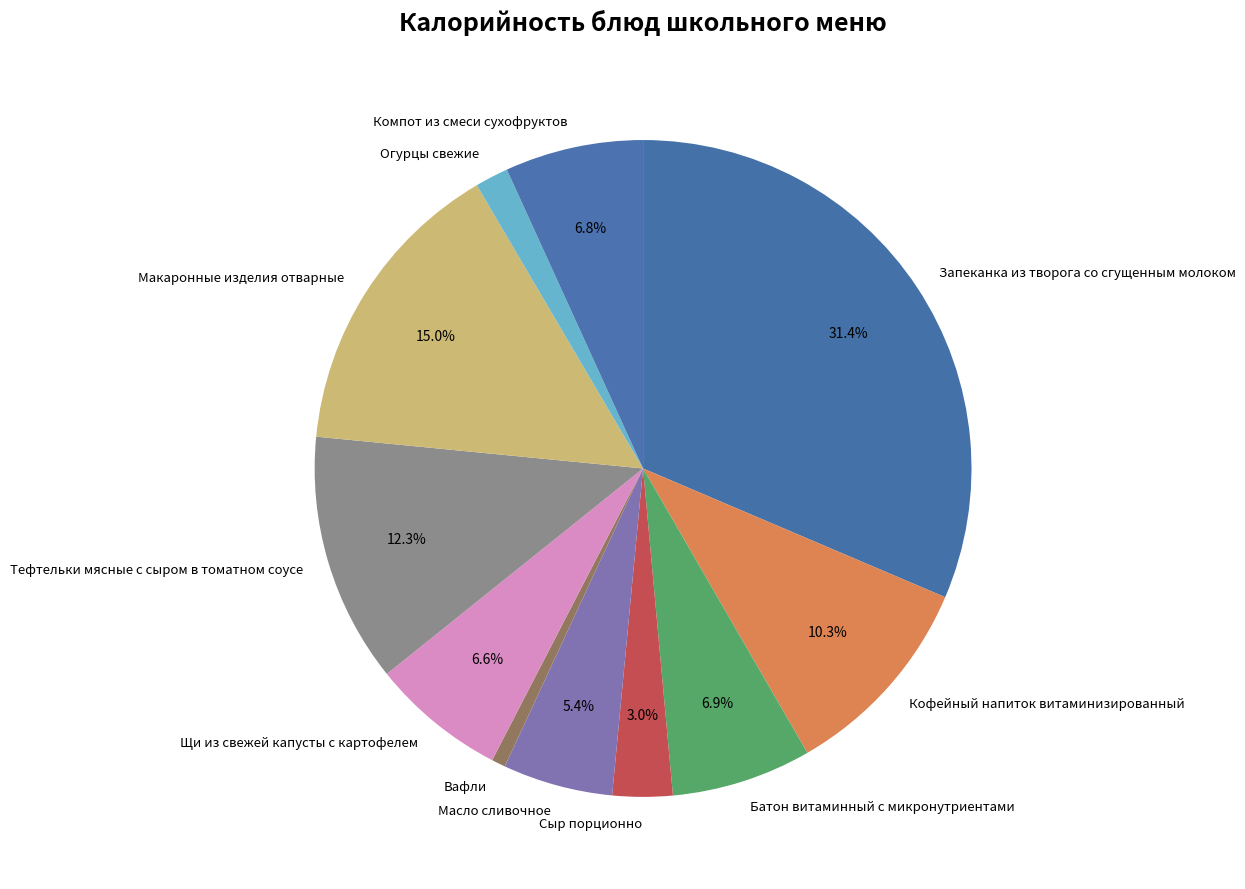

To the nearest percent, what percentage of the pie is Сыр порционно?

3%